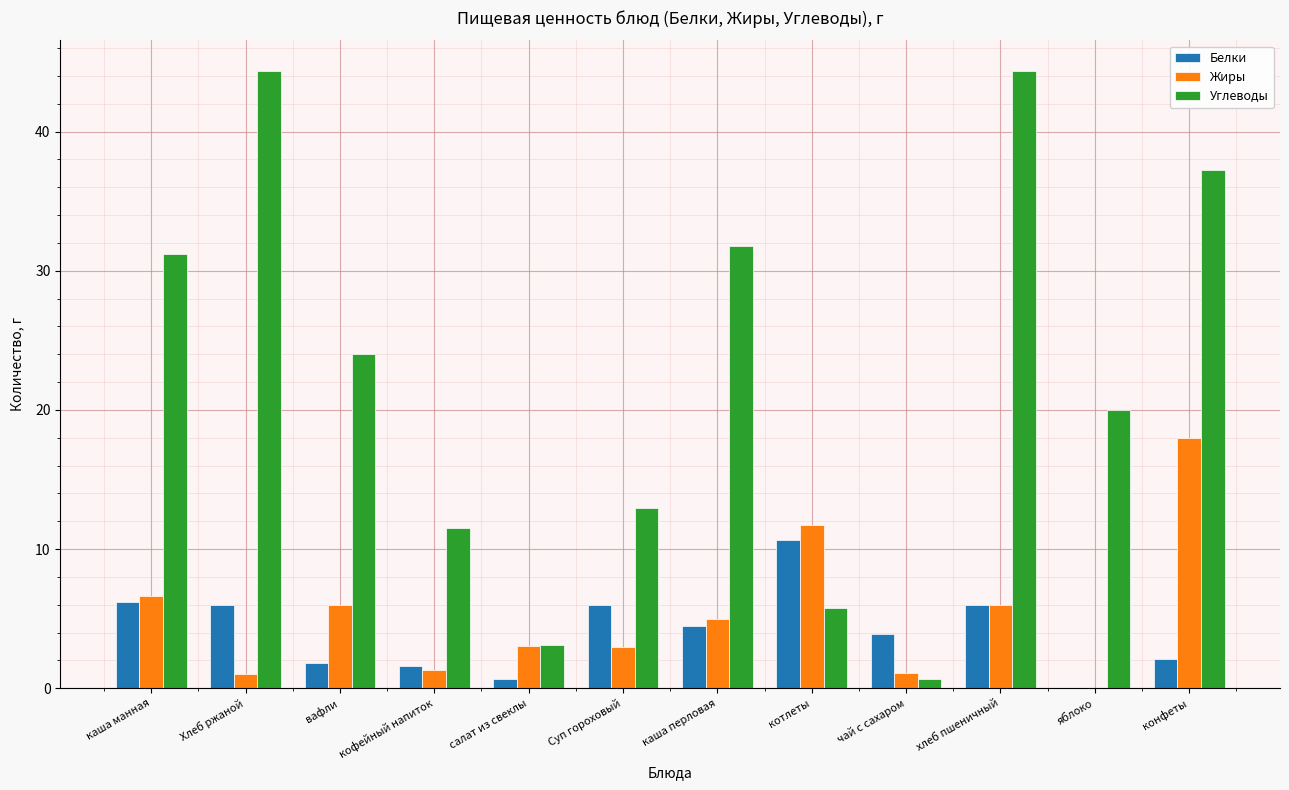

Are the bars grouped side by side (vs. stacked)?

Yes